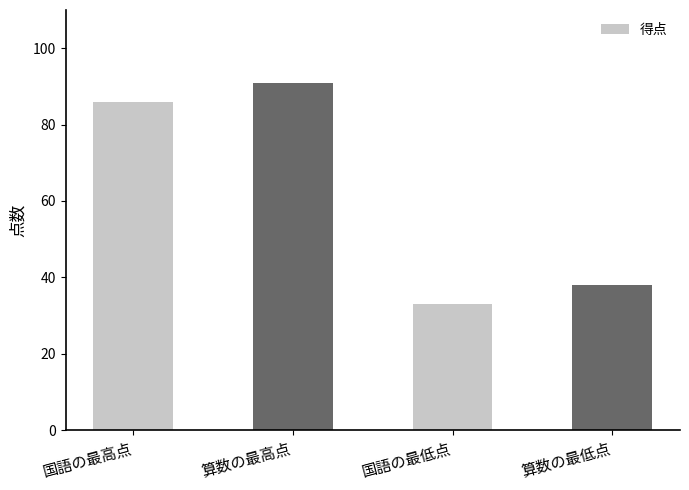

What position from the left is 算数の最高点?

2